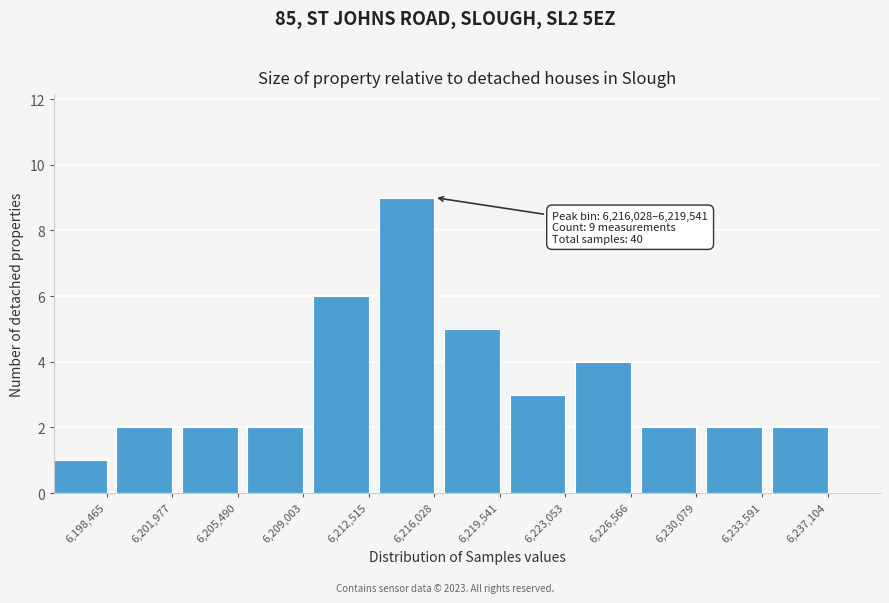

Reading left to right, list all the values displayed in this chart.

6,198,465=1	6,201,977=2	6,205,490=2	6,209,003=2	6,212,515=6	6,216,028=9	6,219,541=5	6,223,053=3	6,226,566=4	6,230,079=2	6,233,591=2	6,237,104=2